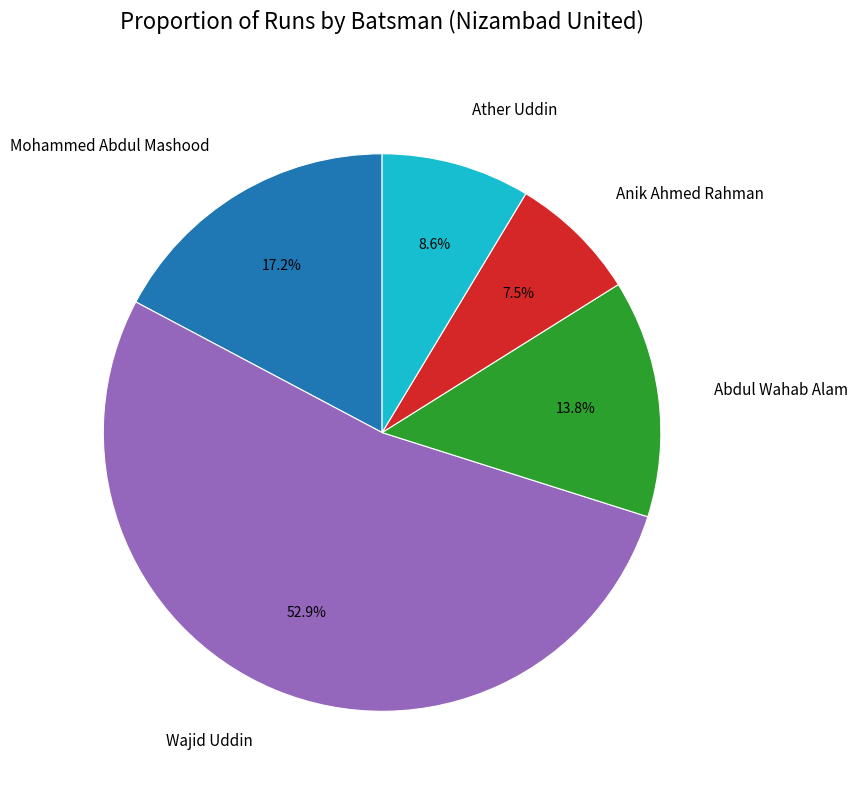

Which has a higher value, Mohammed Abdul Mashood or Wajid Uddin?

Wajid Uddin